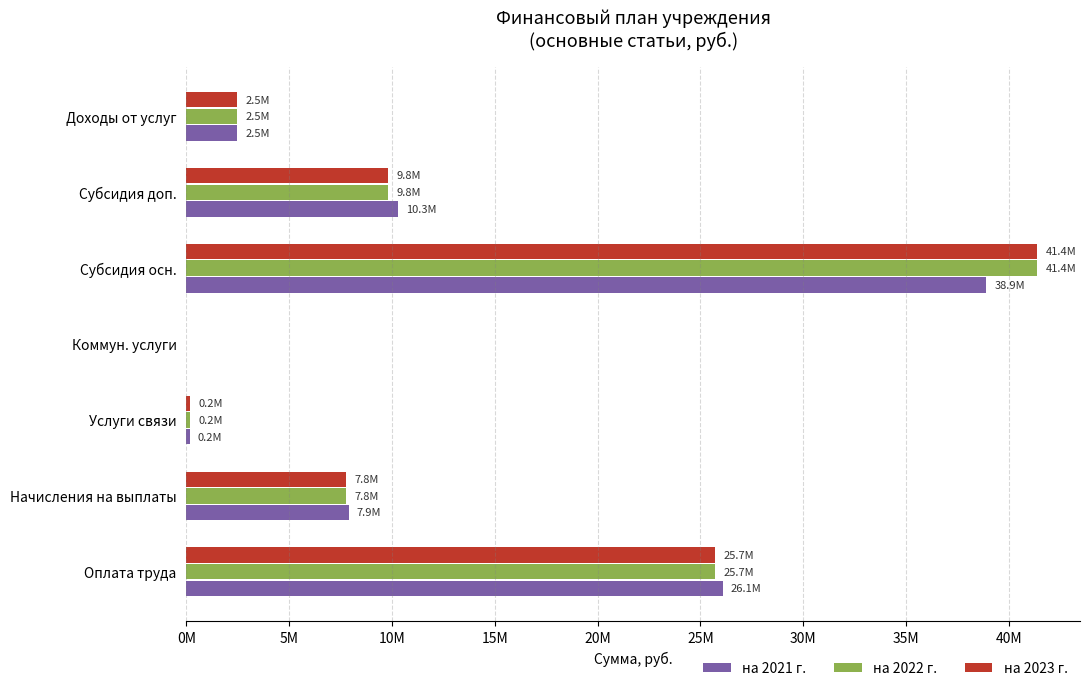

What are all the series names shown in the legend?

на 2021 г., на 2022 г., на 2023 г.